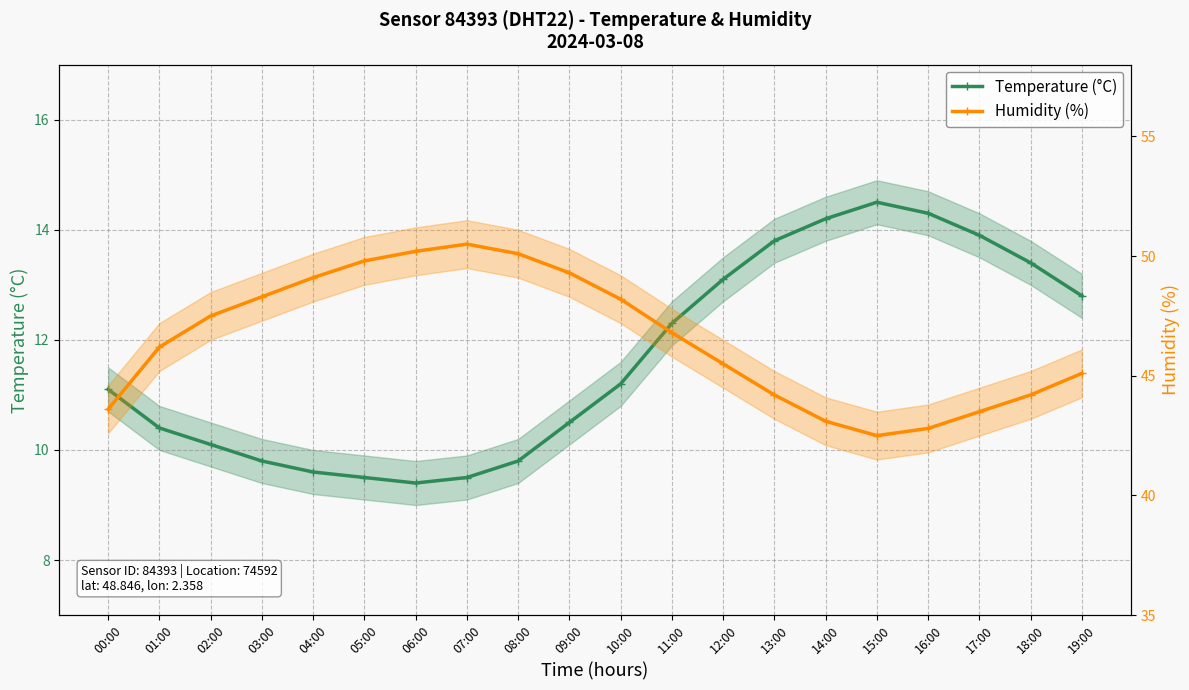

What is the label of the 7th point from the right?

13:00